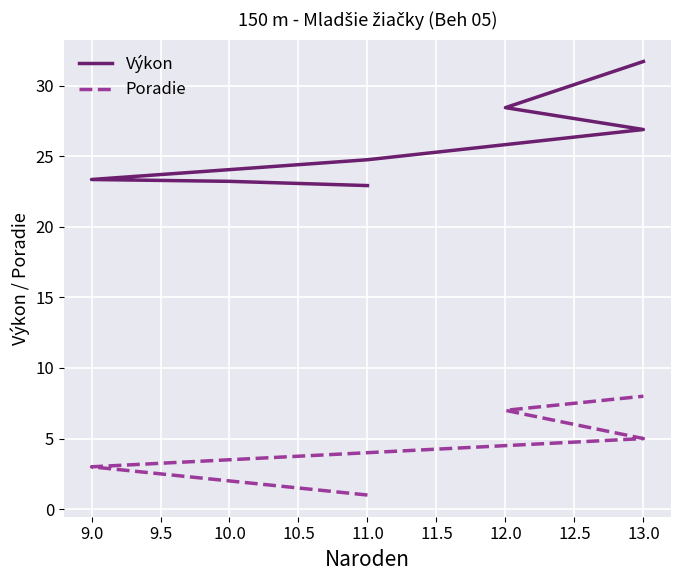

What are all the series names shown in the legend?

Výkon, Poradie